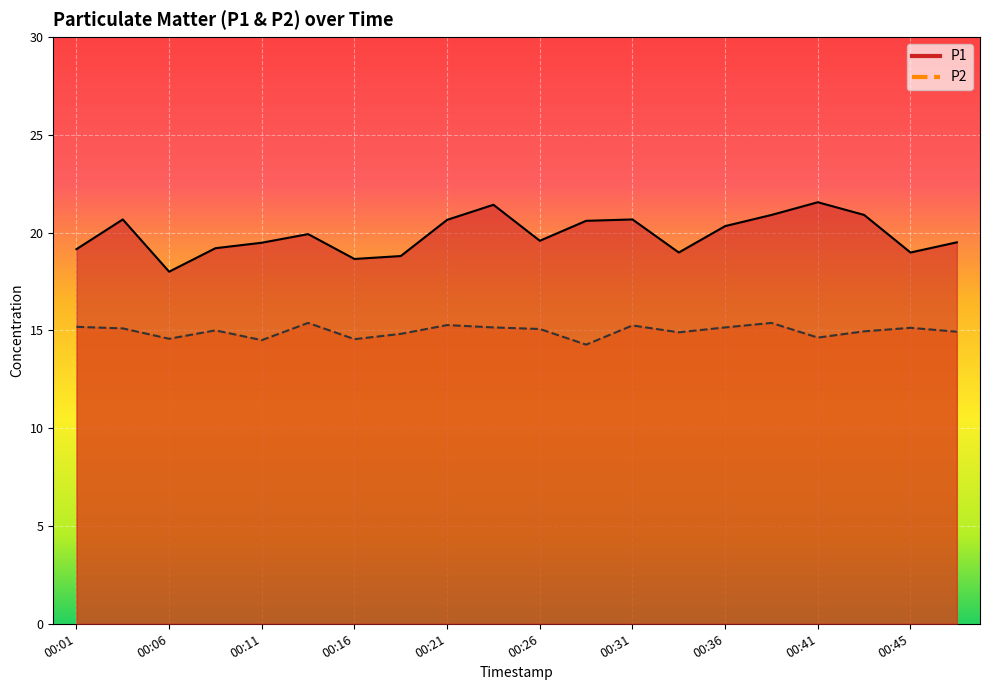

What is the total value across all series at 00:26?

34.6